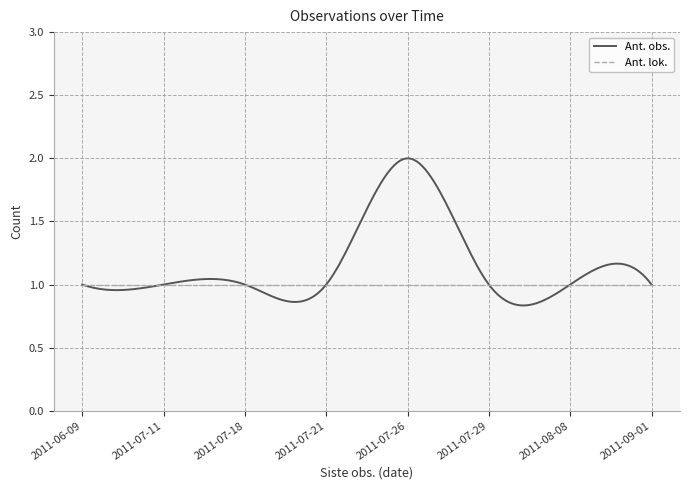

Which series has the largest total across all categories?

Ant. obs.